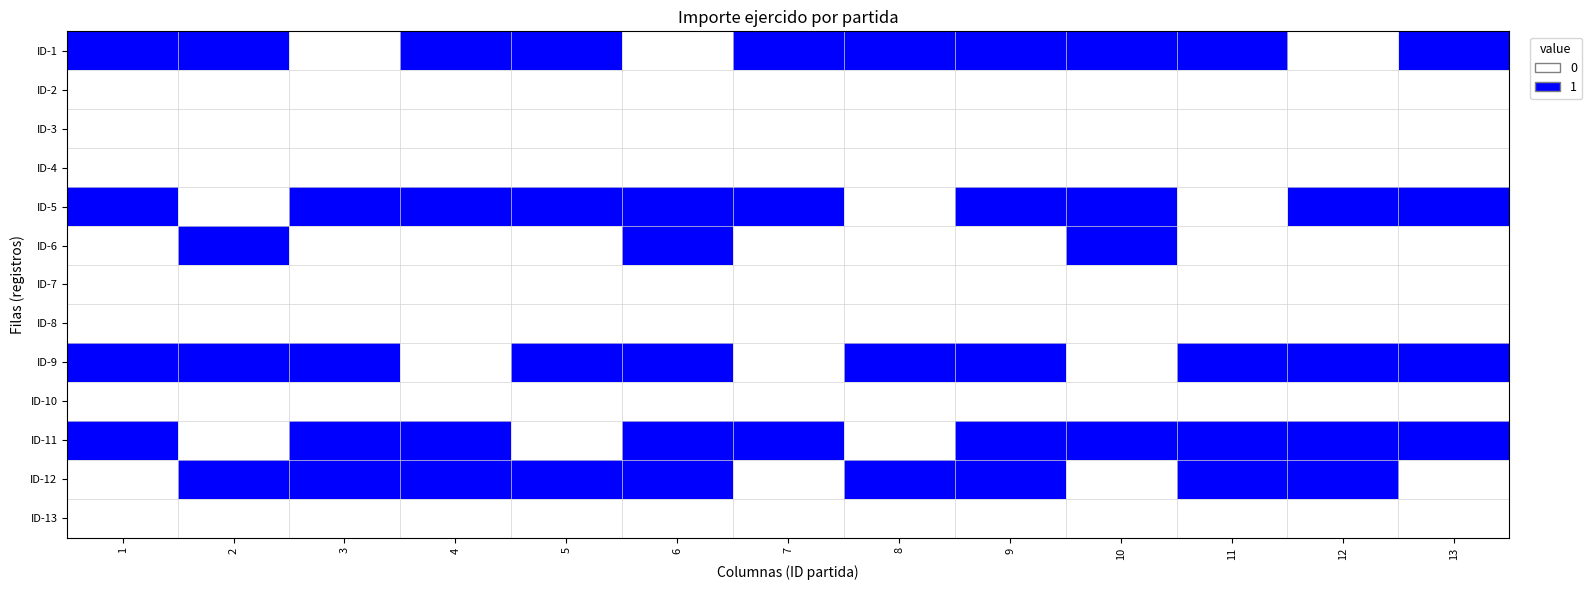

Rank the series at 6 from highest to lowest value.

ID-5, ID-6, ID-9, ID-11, ID-12, ID-1, ID-2, ID-3, ID-4, ID-7, ID-8, ID-10, ID-13